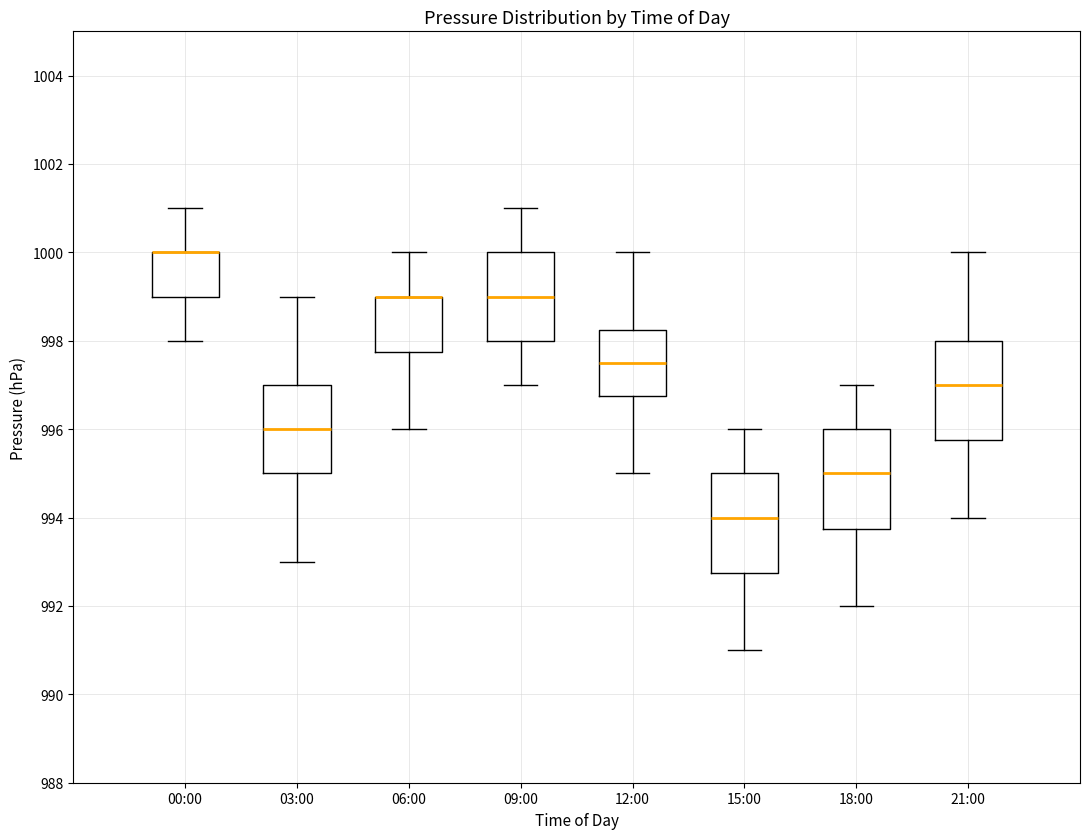

Reading left to right, read every box against the y-axis: the position of its median line, the range the box covers, and the ends of its whiskers. The values are not printed on the chart, so give them approximately, as read against the axis.

00:00: median 1000.0 (drawn on the box's upper edge), box 999.0 to 1000.0, whiskers 998.0 to 1001.0
03:00: median 996.0, box 995.0 to 997.0, whiskers 993.0 to 999.0
06:00: median 999.0 (drawn on the box's upper edge), box 997.8 to 999.0, whiskers 996.0 to 1000.0
09:00: median 999.0, box 998.0 to 1000.0, whiskers 997.0 to 1001.0
12:00: median 997.6, box 996.8 to 998.2, whiskers 995.0 to 1000.0
15:00: median 994.0, box 992.8 to 995.0, whiskers 991.0 to 996.0
18:00: median 995.0, box 993.8 to 996.0, whiskers 992.0 to 997.0
21:00: median 997.0, box 995.8 to 998.0, whiskers 994.0 to 1000.0